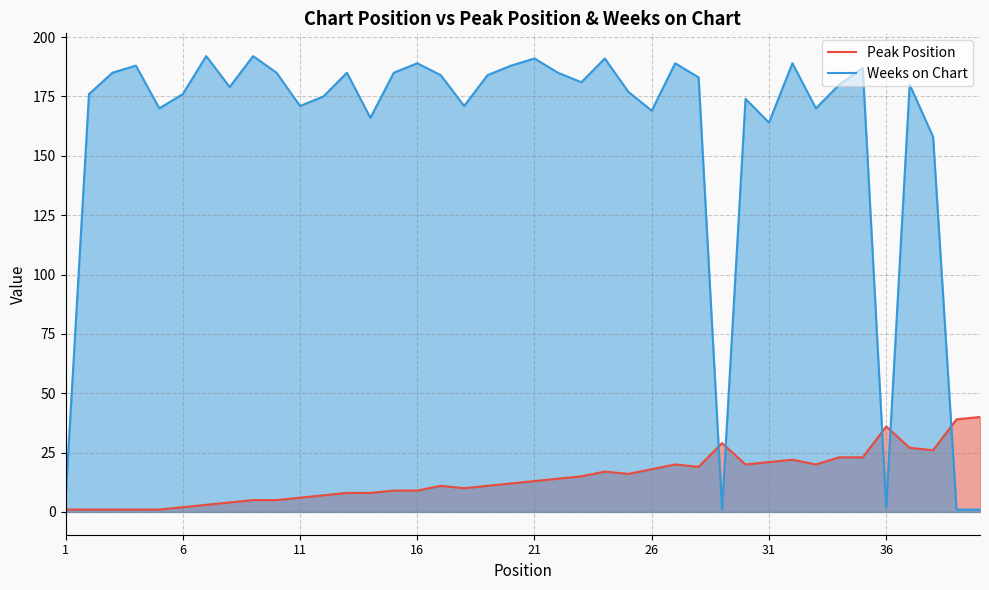

Does the chart display data point markers on the line(s)?

No